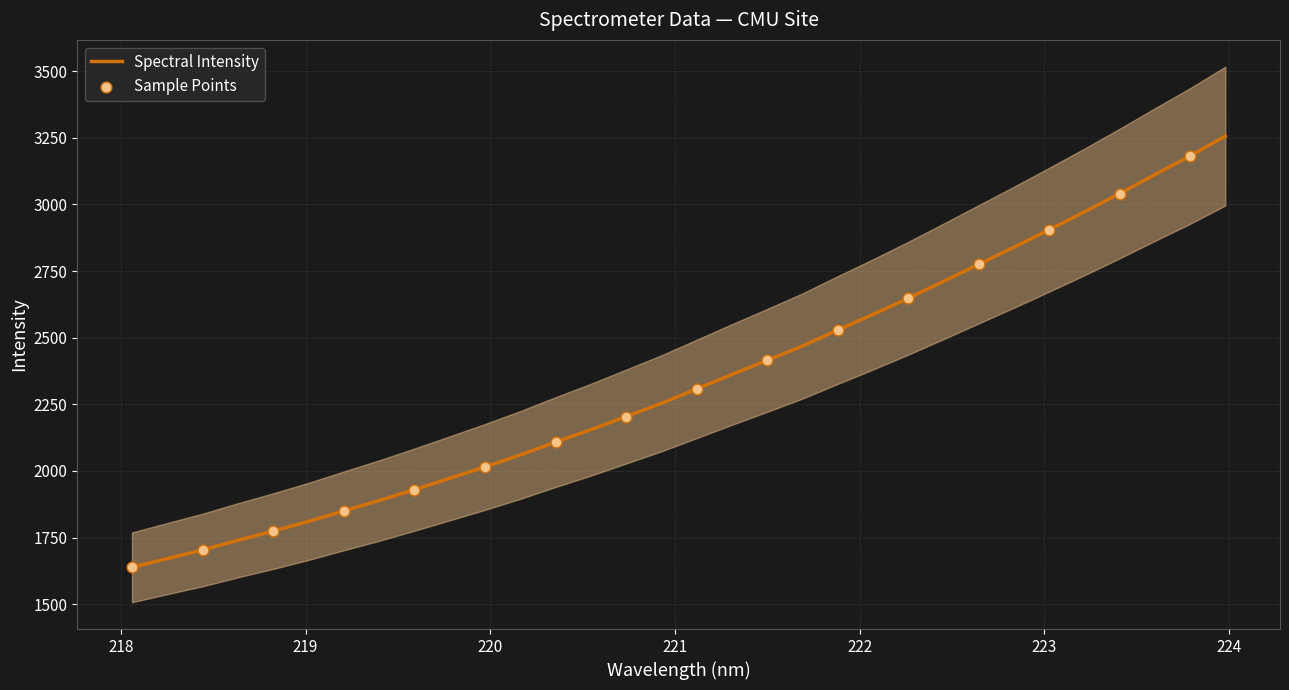

What is the ratio of the value at 220.1623 to the value at 219.7801?

1.0